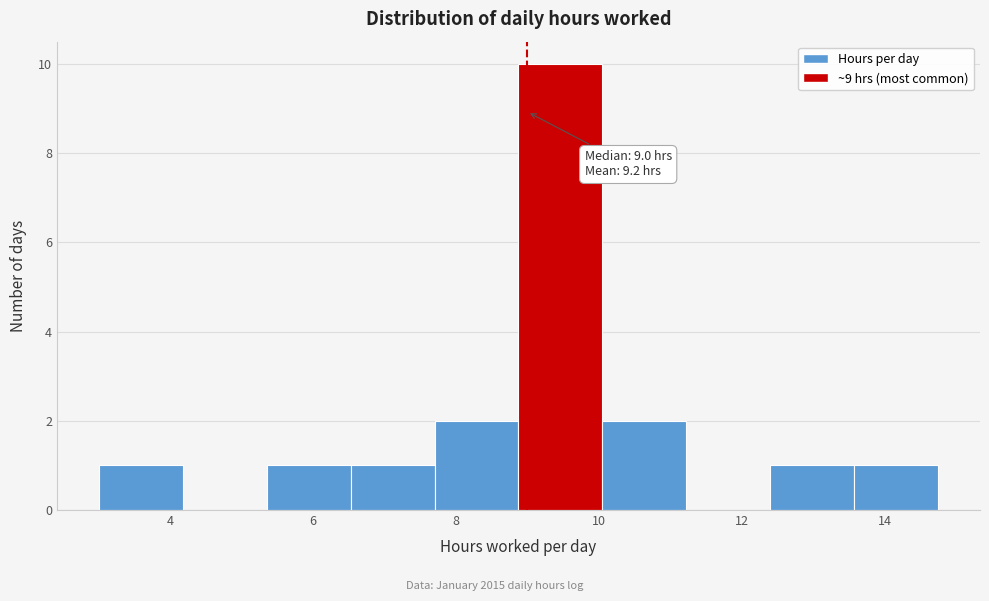

Which range on the x-axis has the tallest bar?

8.8 to 10.0